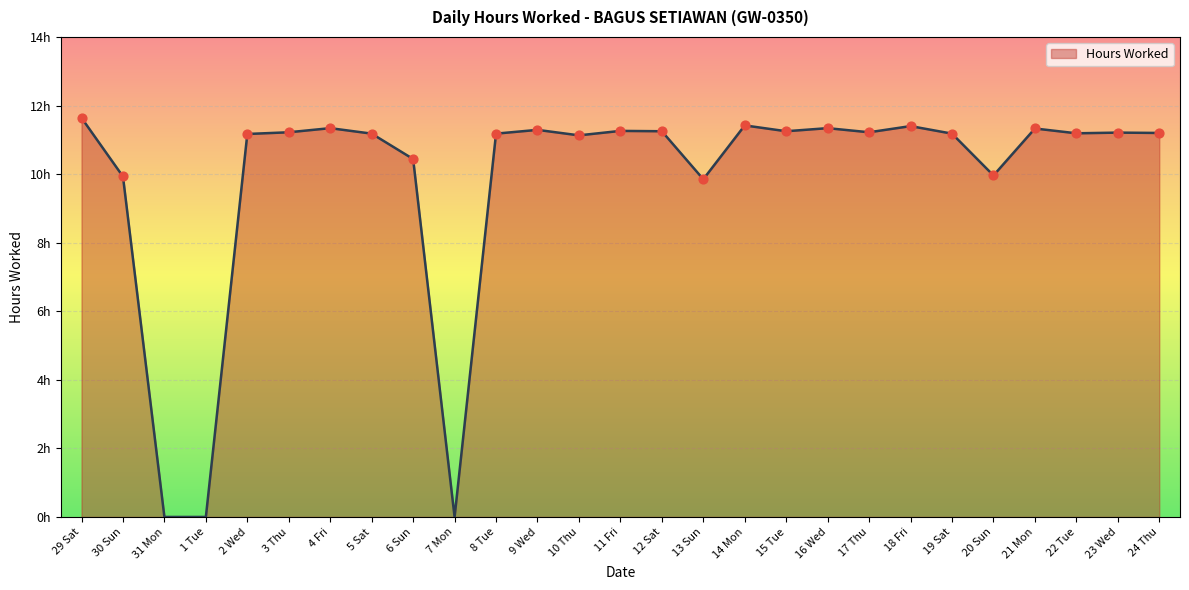

What is the change in value from 18 Fri to 20 Sun?

-1.4